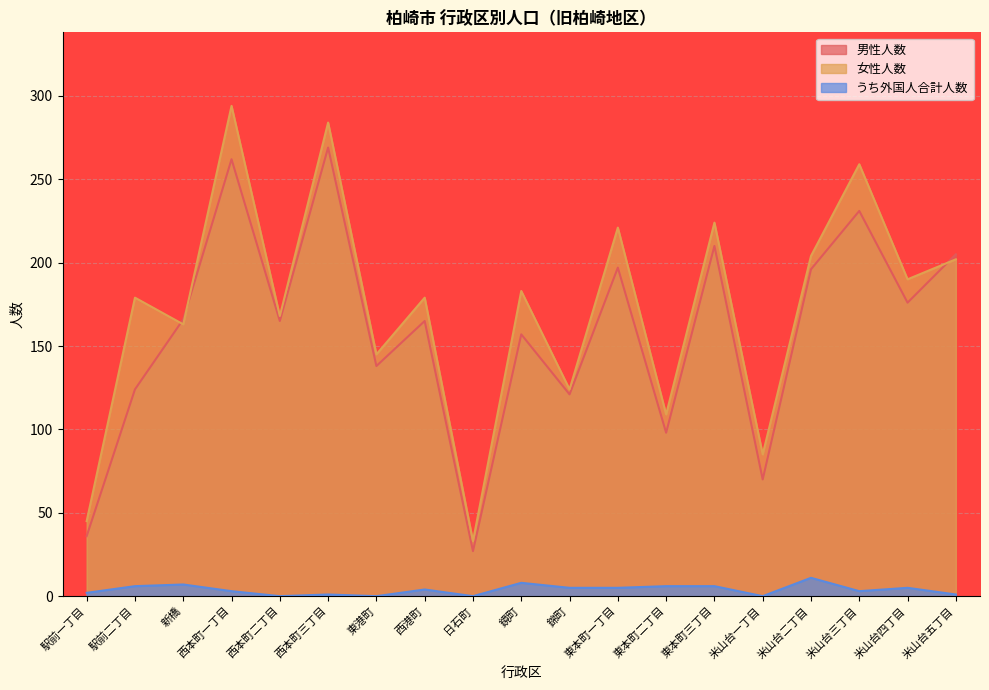

What is the total value across all series at 西本町一丁目?

559